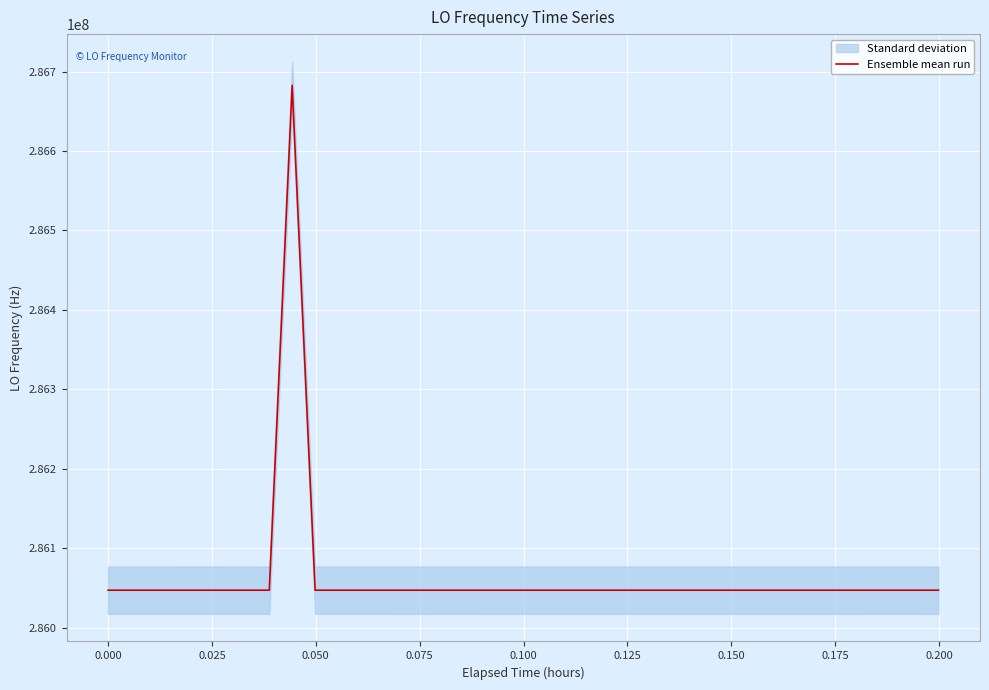

What is the greatest value displayed?

286682708.6